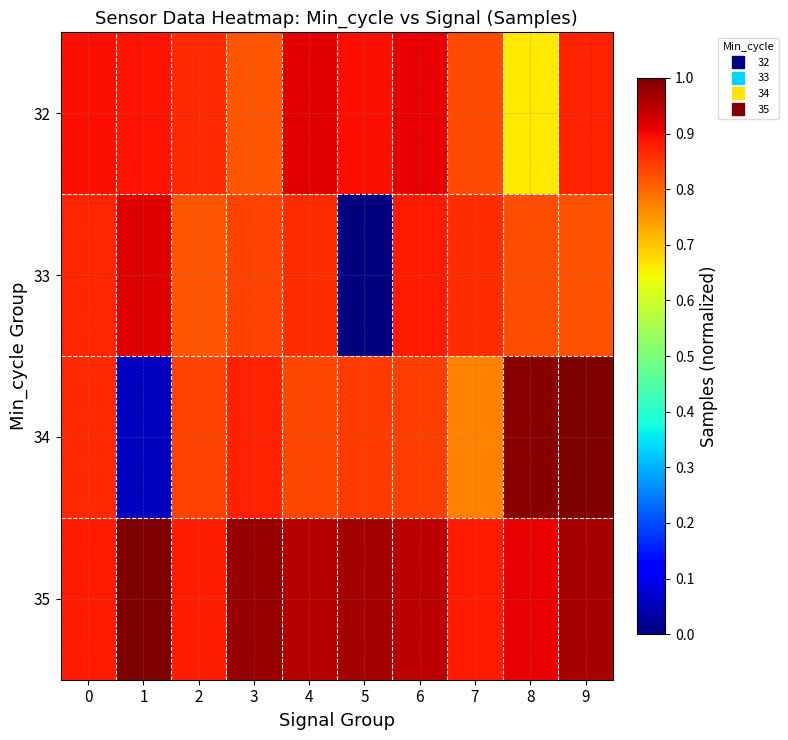

Which series has the largest total across all categories?

35